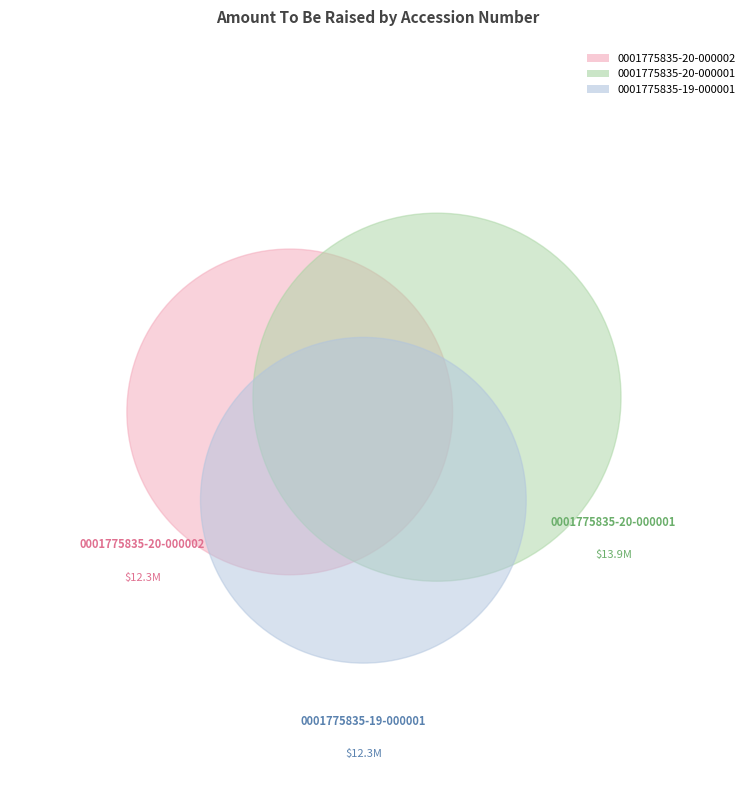

Count the number of slices in the pie.

3